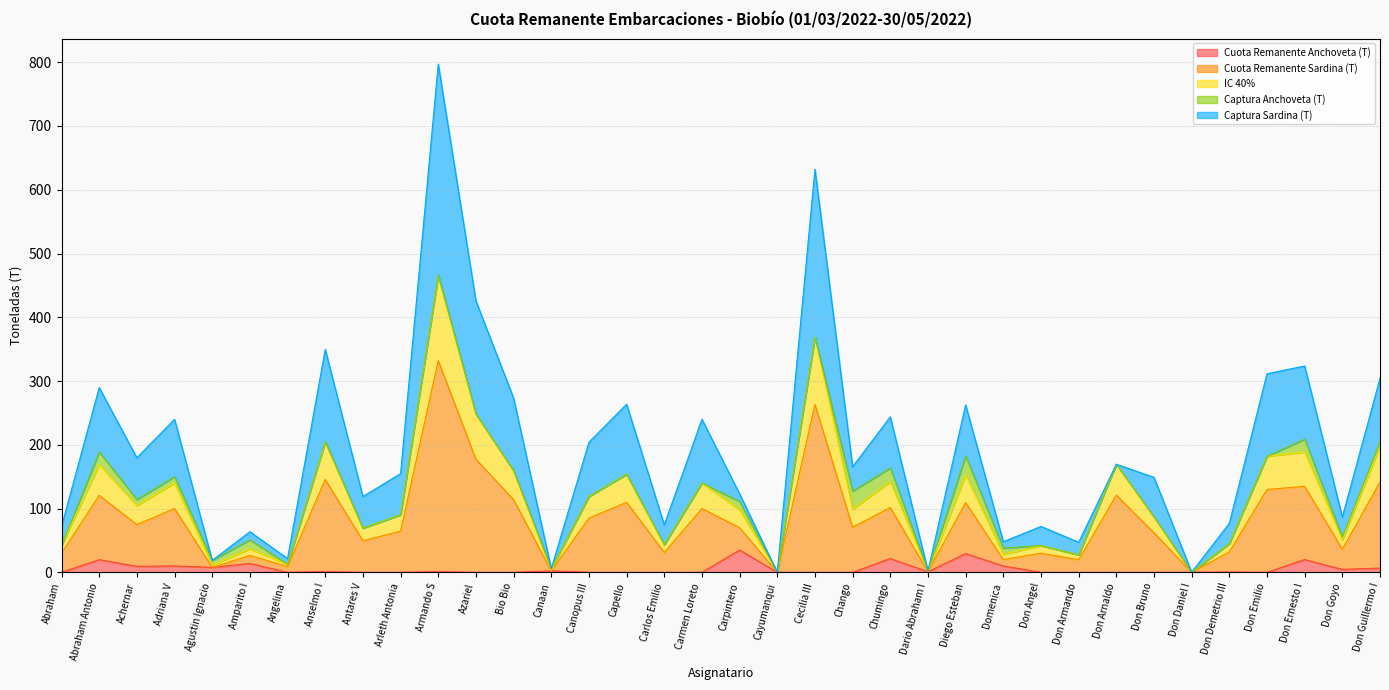

Is it true that IC 40% equals 70.2 at Abraham?

False